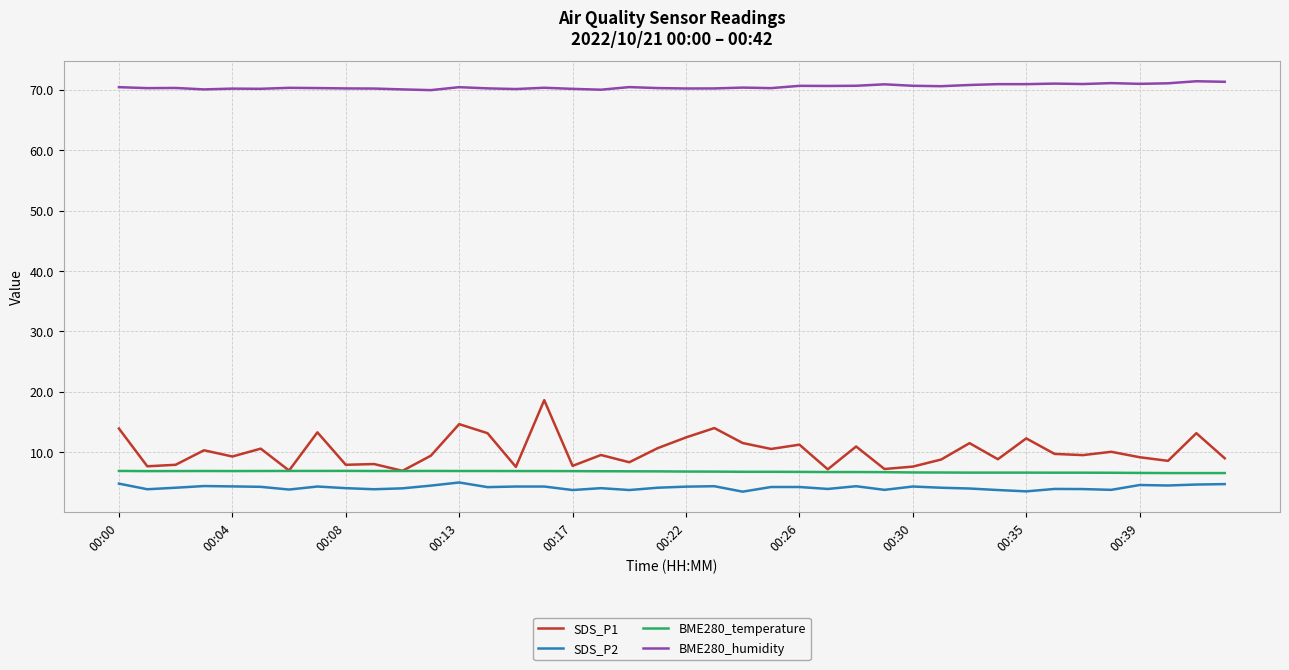

Which series has the widest spread of values?

SDS_P1